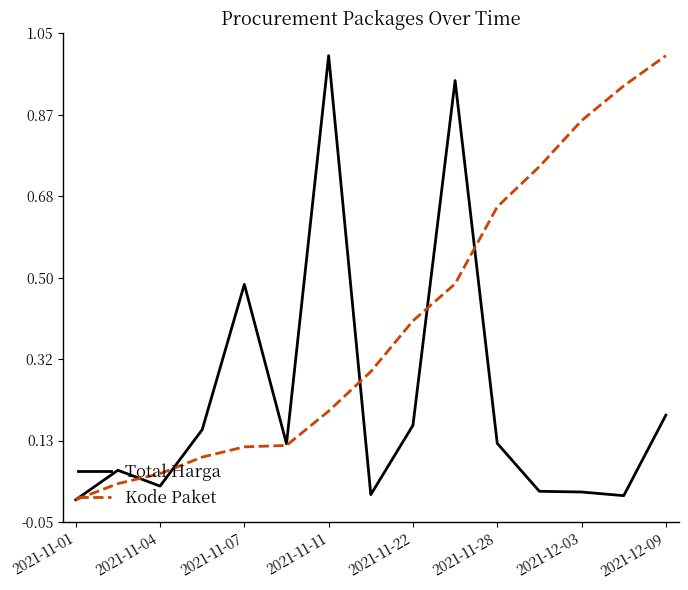

What is the highest value of the Total Harga series?

1.0